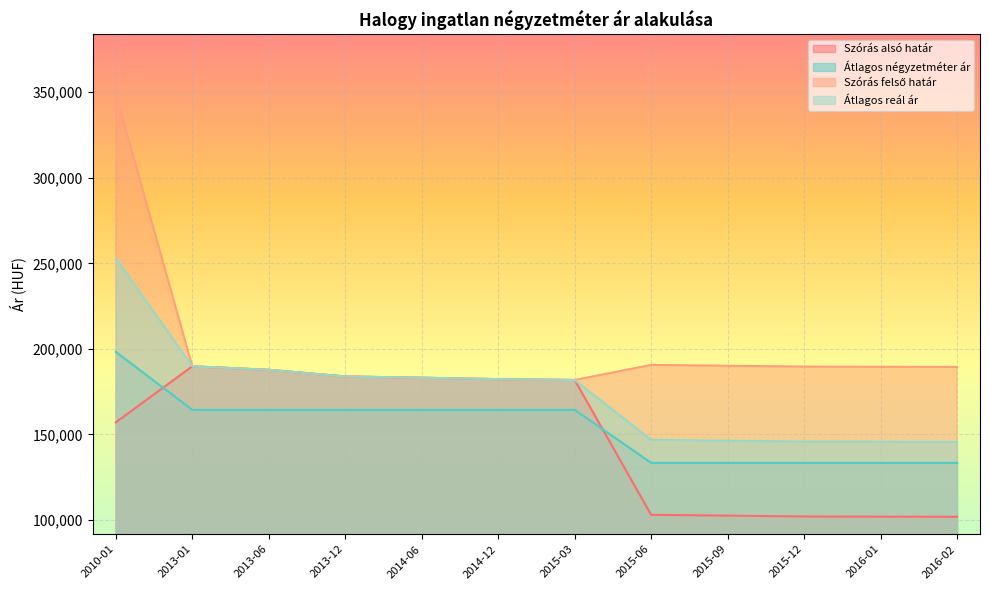

Is it true that Átlagos reál ár equals 103319 at 2015-03?

False